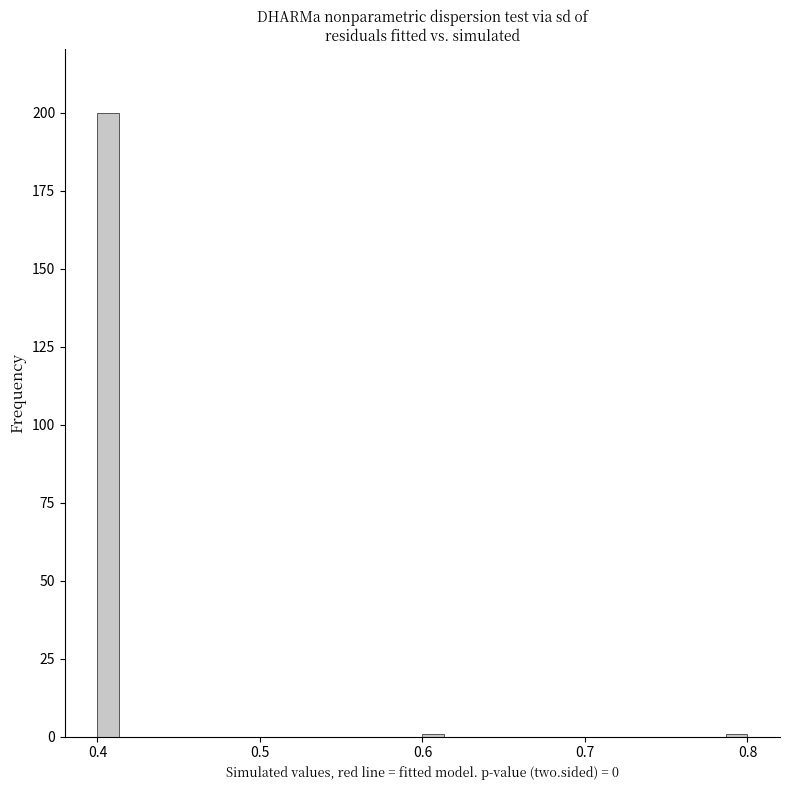

Around what value on the x-axis is the tallest bar? Give the approximate position of its centre, as read against the axis.

0.41